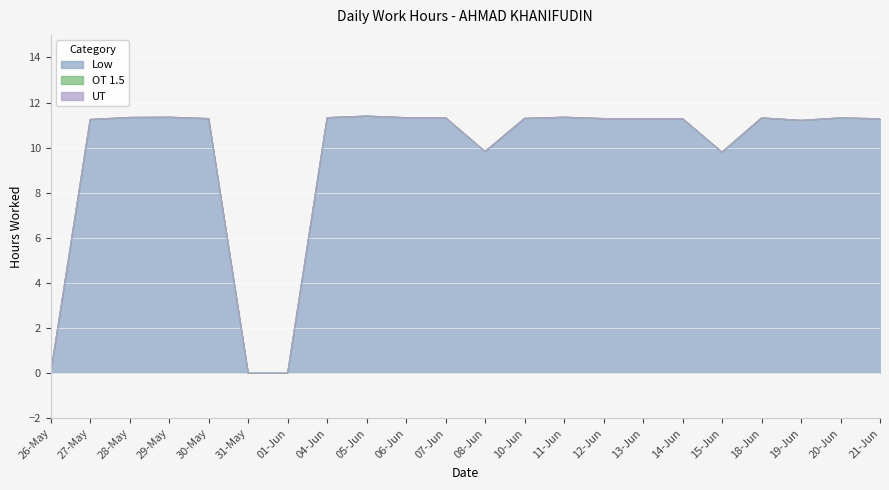

How many series are shown in this chart?

3